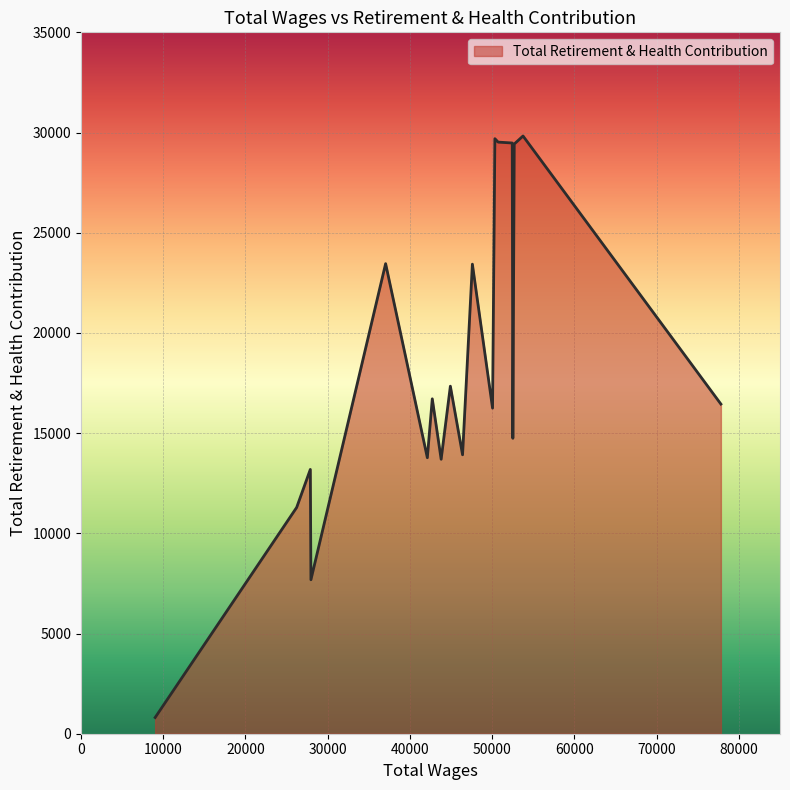

What is the greatest value displayed?

29827